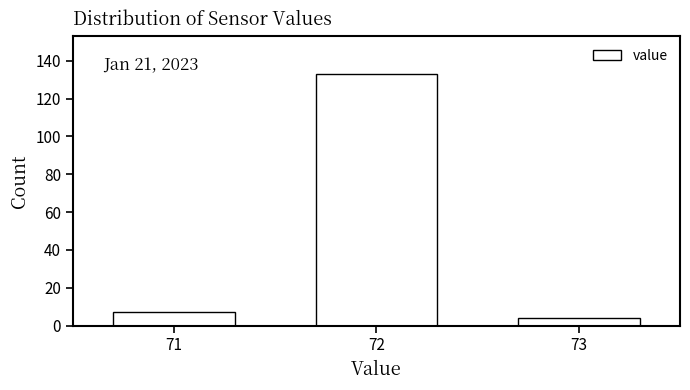

Reading left to right, transcribe all the data shown in this chart.

71=7	72=133	73=4